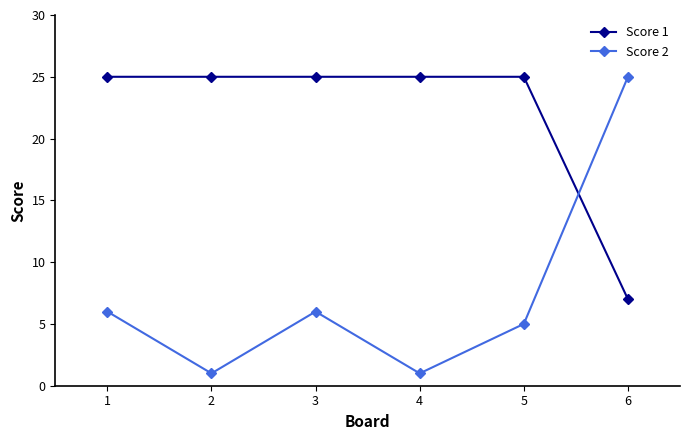

Reading left to right, what are all the values shown in this chart?

Score 1: 1=25	2=25	3=25	4=25	5=25	6=7
Score 2: 1=6	2=1	3=6	4=1	5=5	6=25